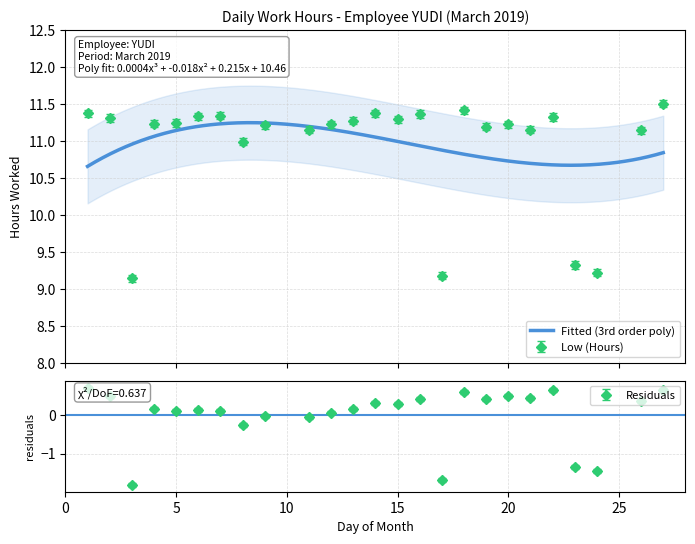

True or false: the data shows 11.4 at 18.

True